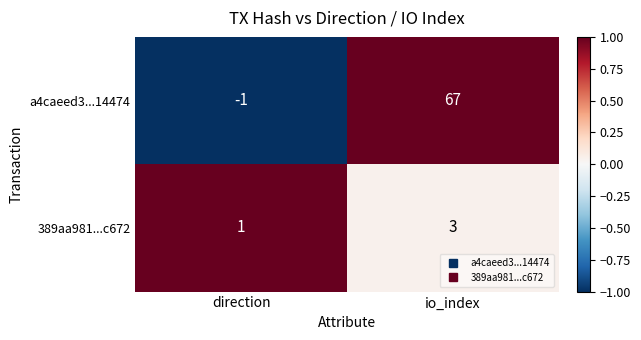

Reading right to left, what are all the values shown in this chart?

a4caeed3...14474: io_index=67	direction=-1
389aa981...c672: io_index=3	direction=1